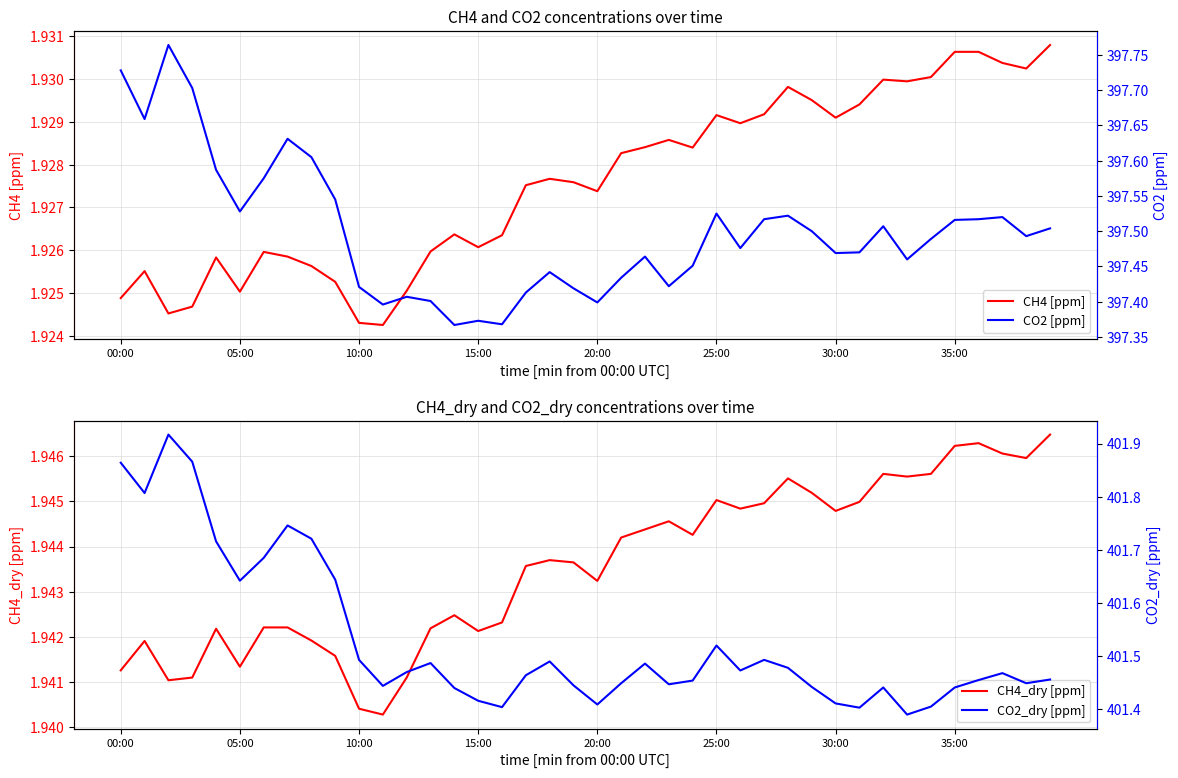

Which series has the widest spread of values?

CO2_dry [ppm]